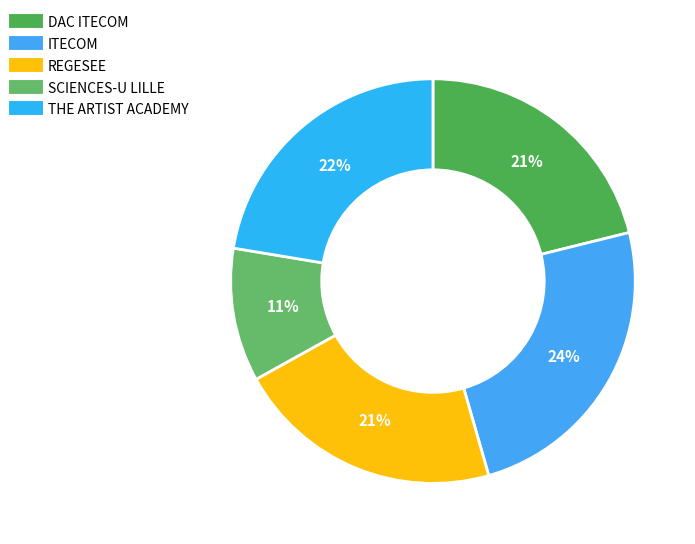

To the nearest percent, what portion does DAC ITECOM represent?

21%